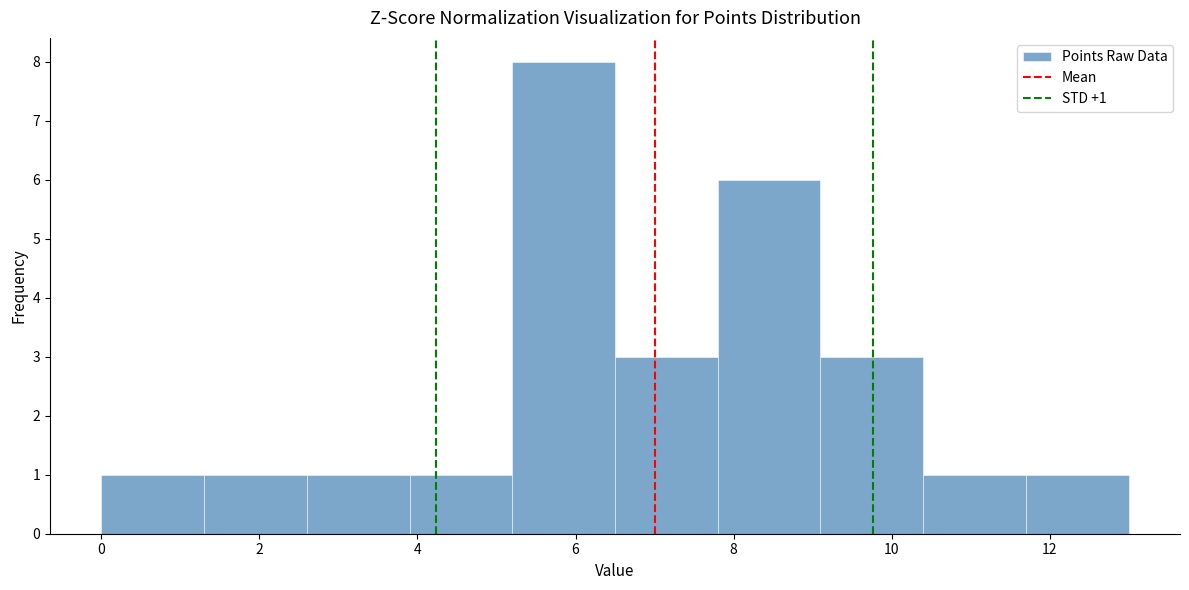

Over which range of the x-axis is the bar tallest?

5.2 to 6.5